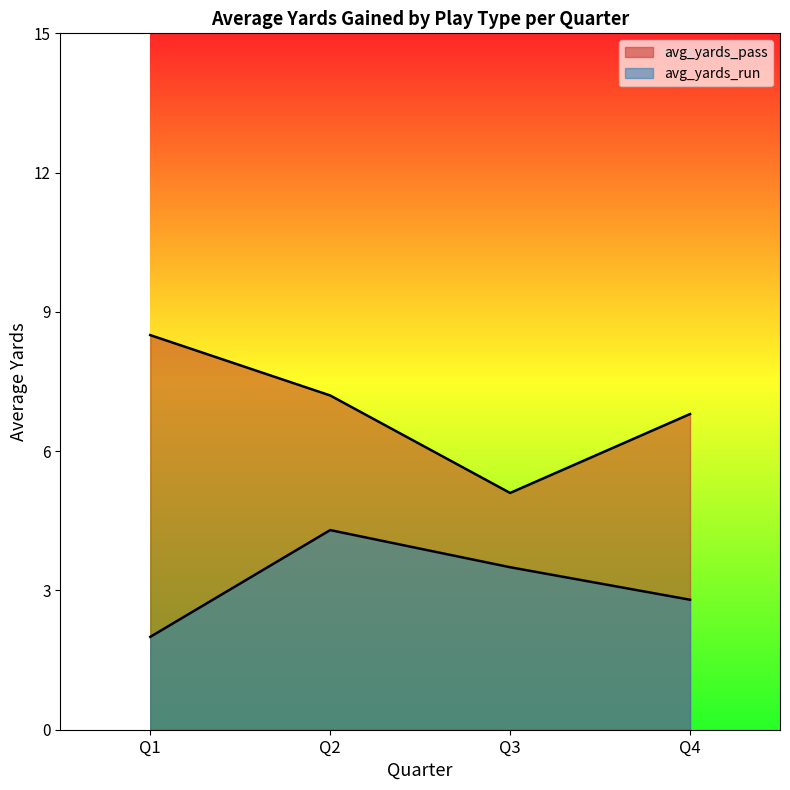

Between Q2 and Q3, which is larger?

Q2